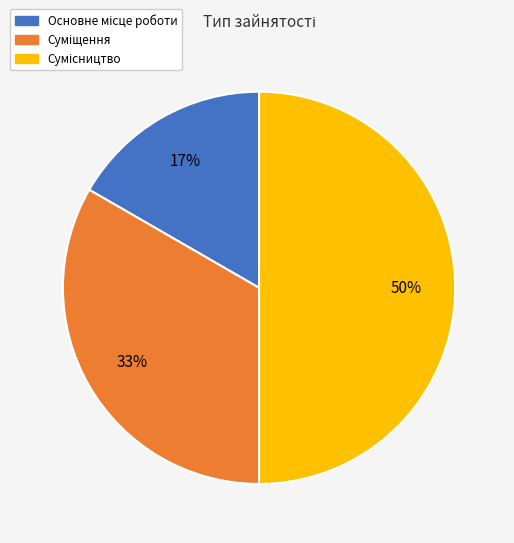

To the nearest percent, what is the average slice percentage?

33%